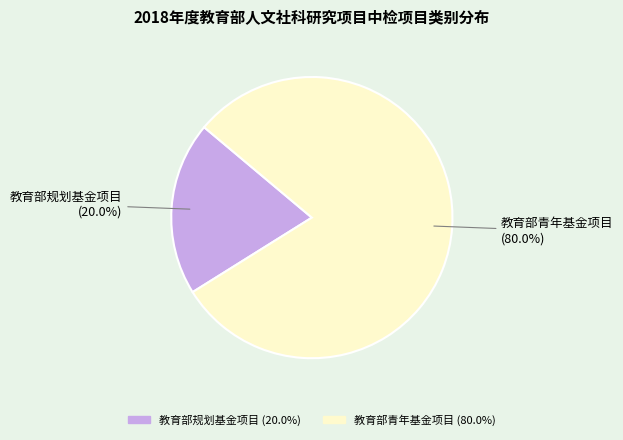

Which slice represents more than half of the pie?

教育部青年基金项目